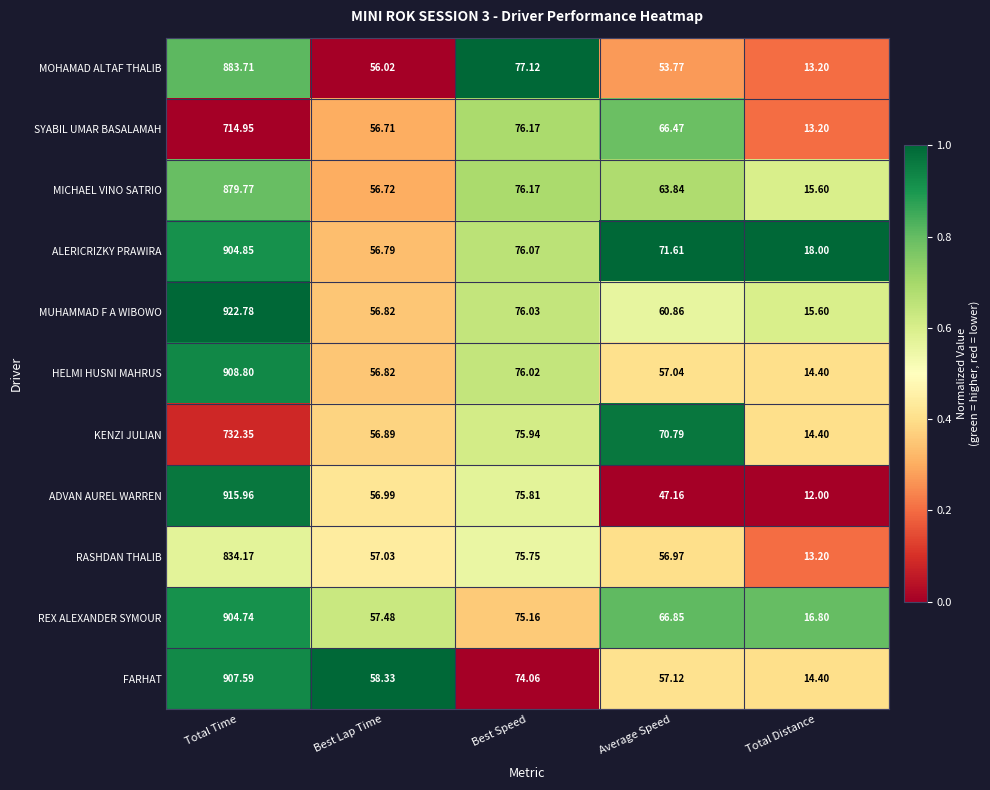

Rank the categories by FARHAT value from lowest to highest.

Total Distance, Average Speed, Best Lap Time, Best Speed, Total Time